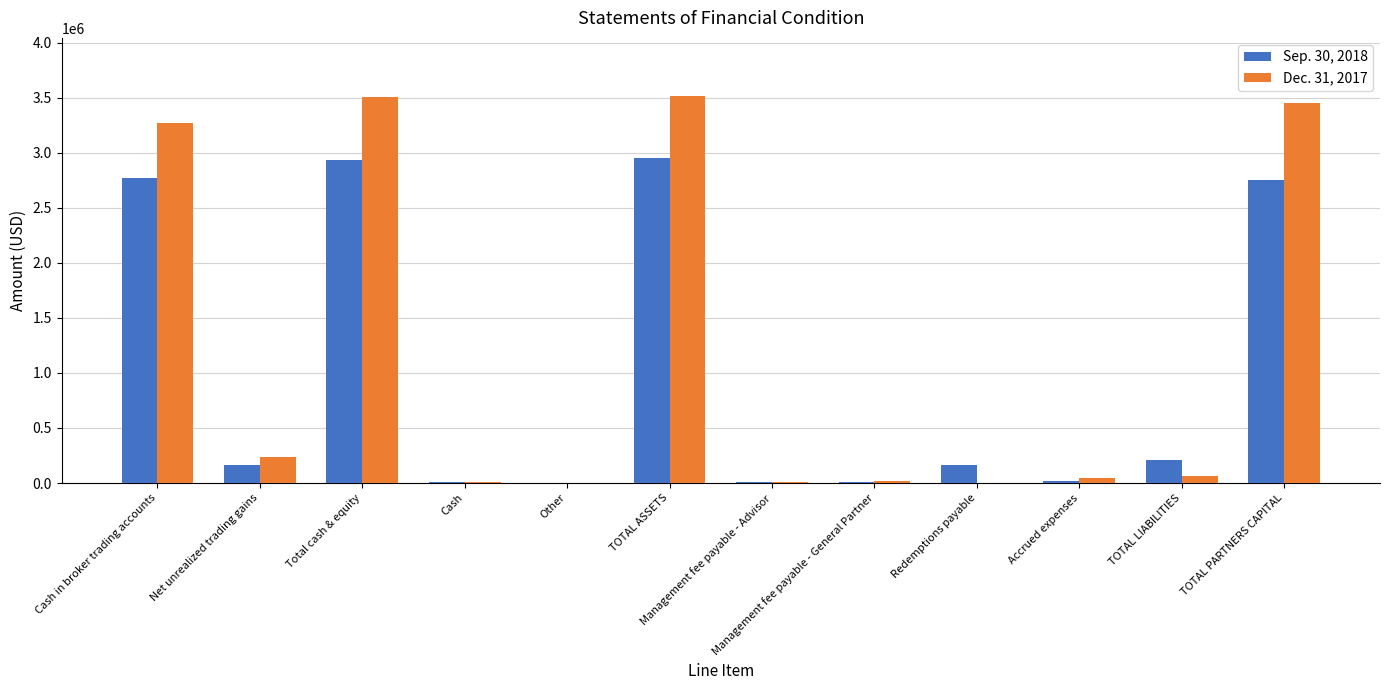

Is it true that Dec. 31, 2017 equals 0 at Redemptions payable?

True